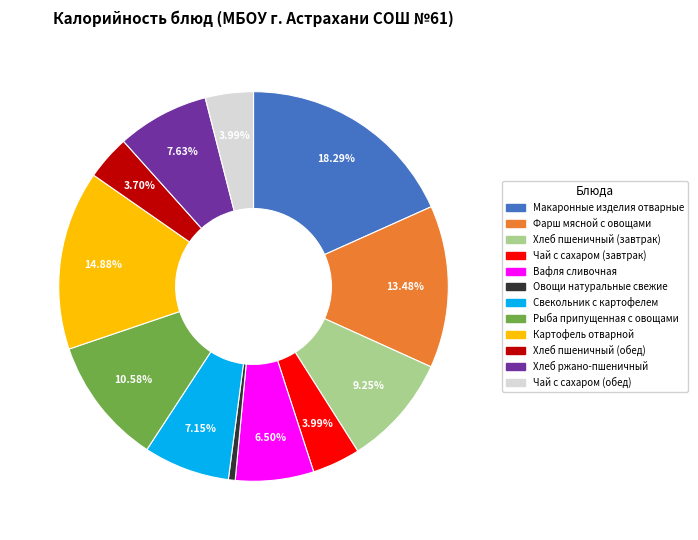

What is the ratio of the value at Макаронные изделия отварные to the value at Хлеб пшеничный (завтрак)?

2.0